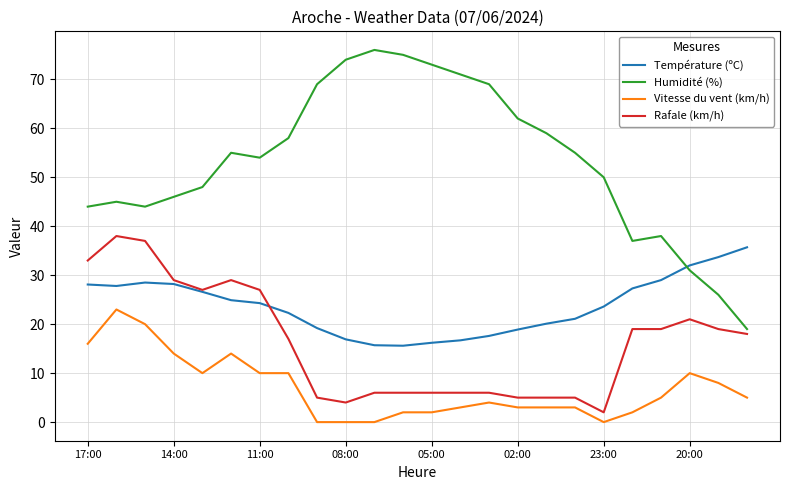

What are all the series names shown in the legend?

Température (ºC), Humidité (%), Vitesse du vent (km/h), Rafale (km/h)